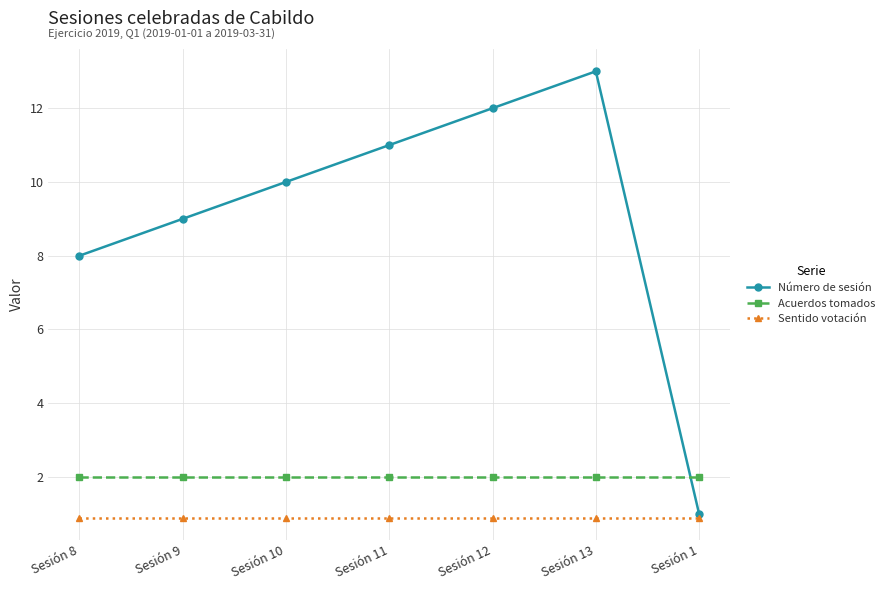

How many categories are shown in the chart?

7